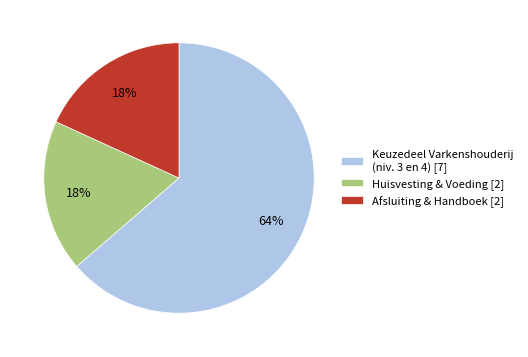

Between Huisvesting & Voeding [2] and Keuzedeel Varkenshouderij (niv. 3 en 4) [7], which is larger?

Keuzedeel Varkenshouderij (niv. 3 en 4) [7]